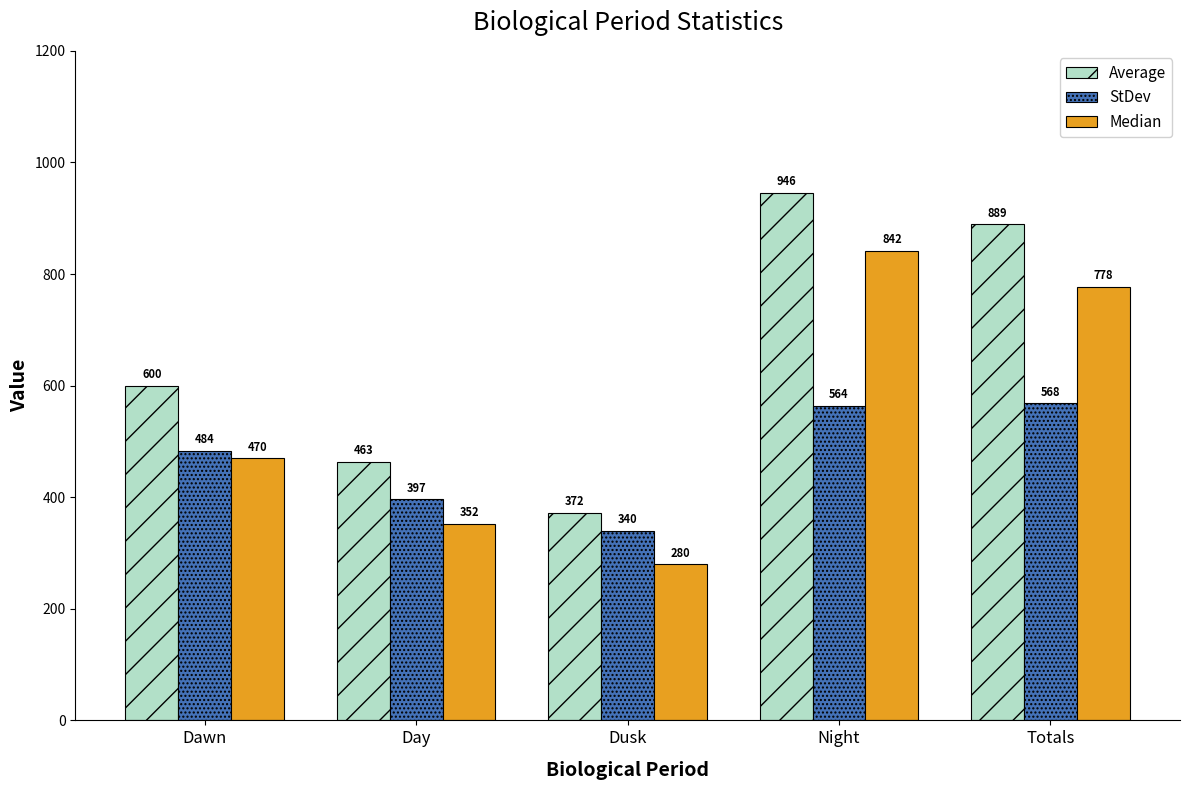

How many data points in StDev are above 483?

3